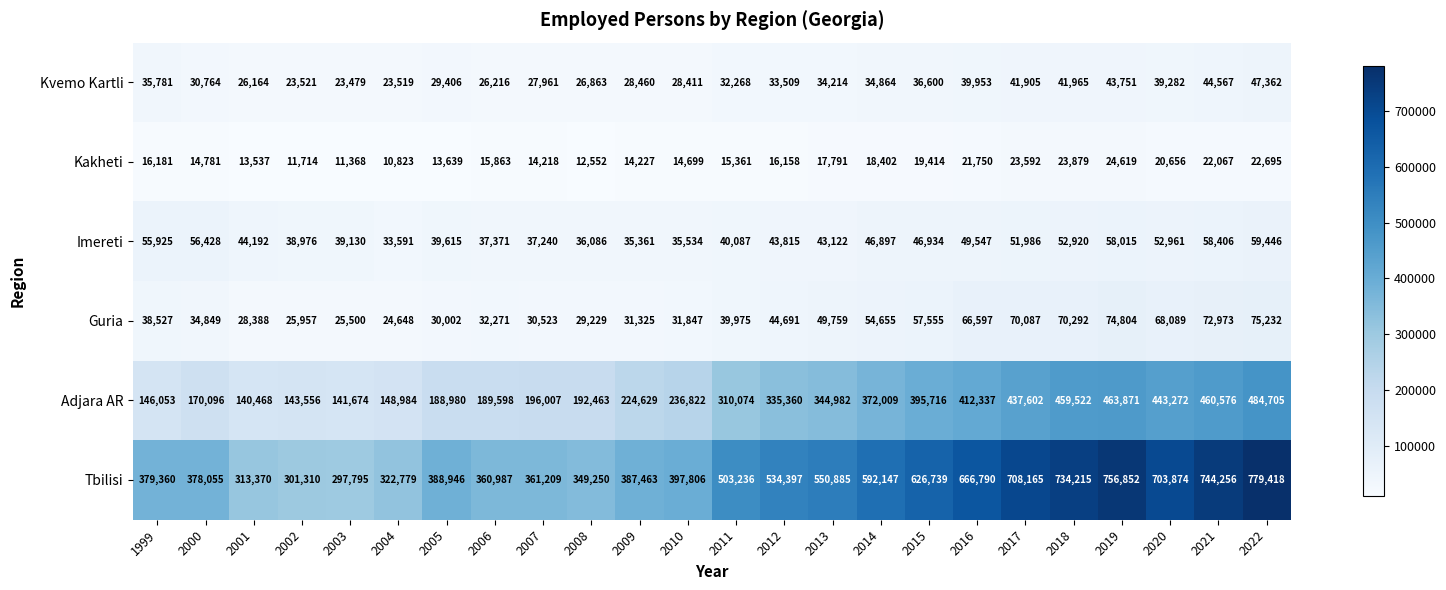

How many categories are shown in the chart?

24